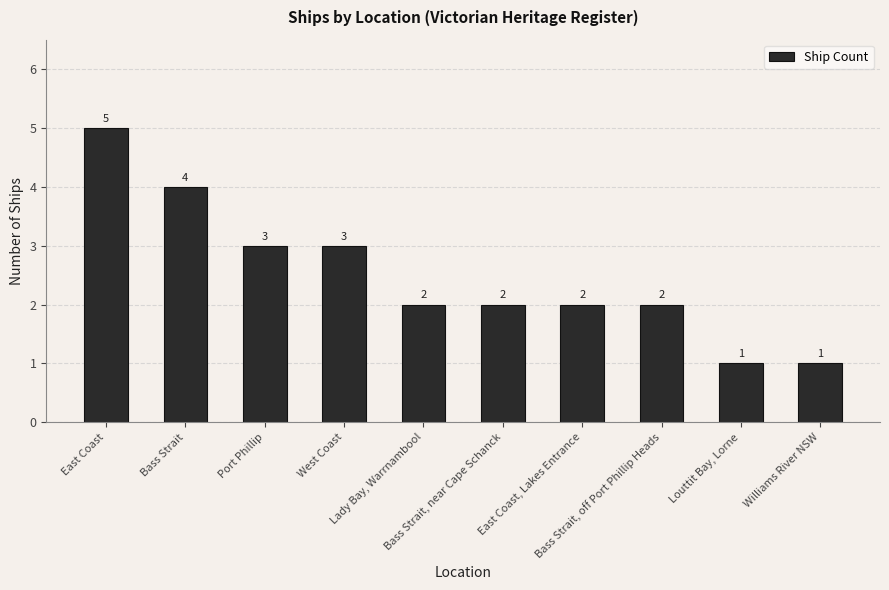

What is the label of the 2nd bar from the left?

Bass Strait